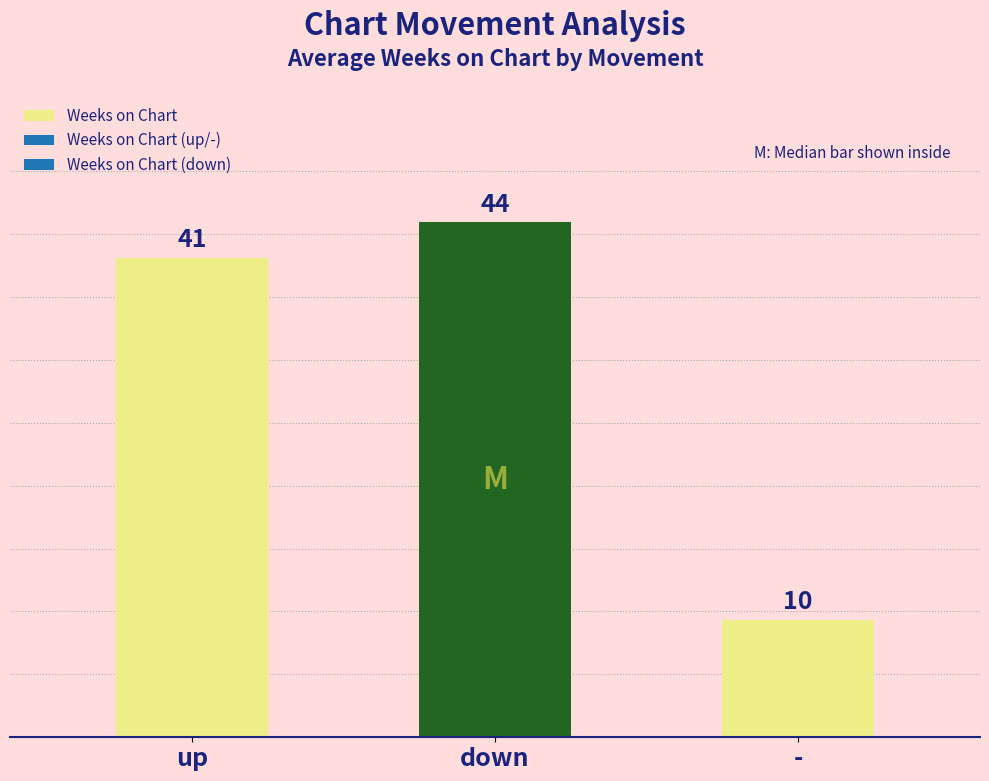

Approximately how many times larger is the value at down compared to -?

4.4